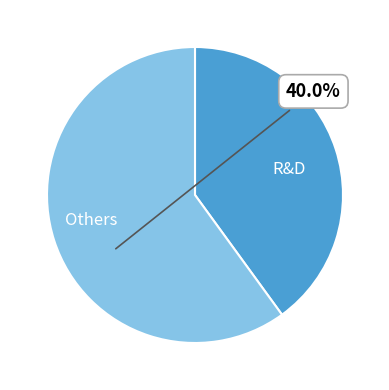

Which category has the biggest portion of the pie?

Others